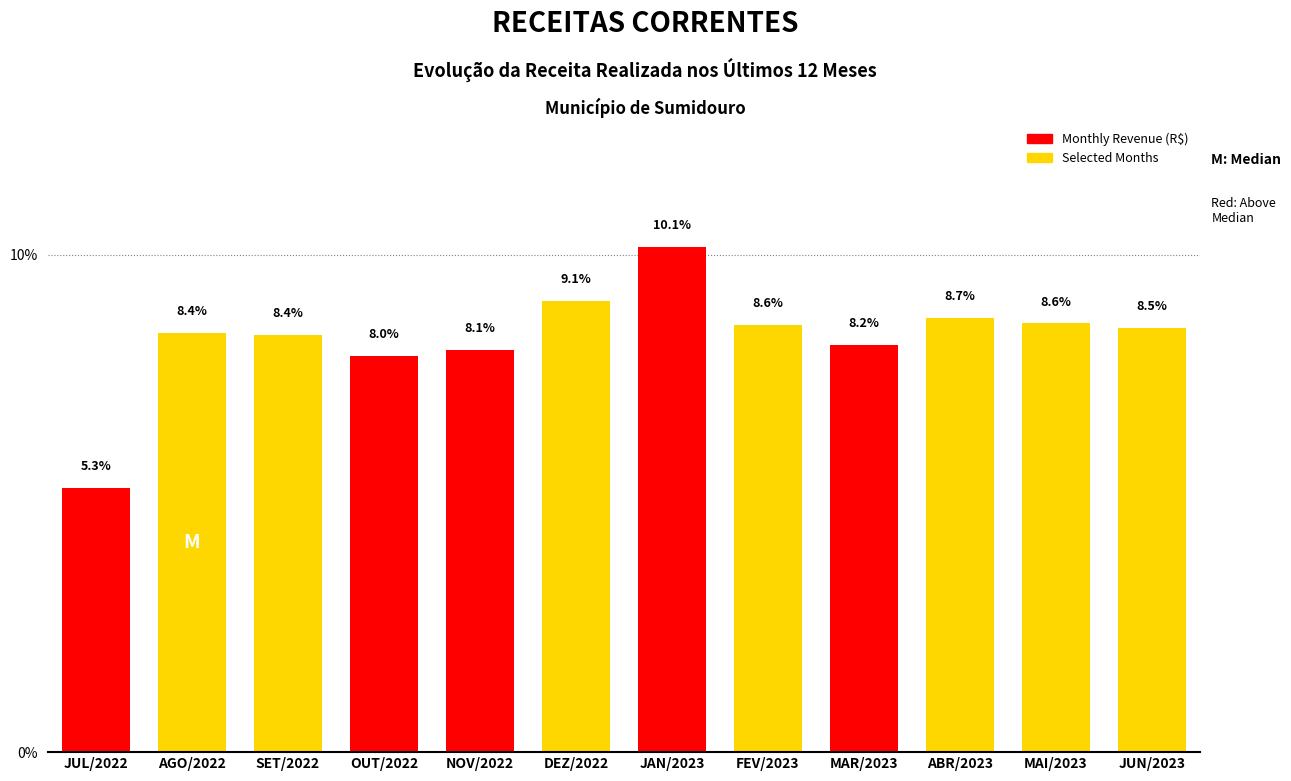

Reading left to right, extract all data points from this chart.

JUL/2022=5.3	AGO/2022=8.4	SET/2022=8.4	OUT/2022=8.0	NOV/2022=8.1	DEZ/2022=9.1	JAN/2023=10.1	FEV/2023=8.6	MAR/2023=8.2	ABR/2023=8.7	MAI/2023=8.6	JUN/2023=8.5